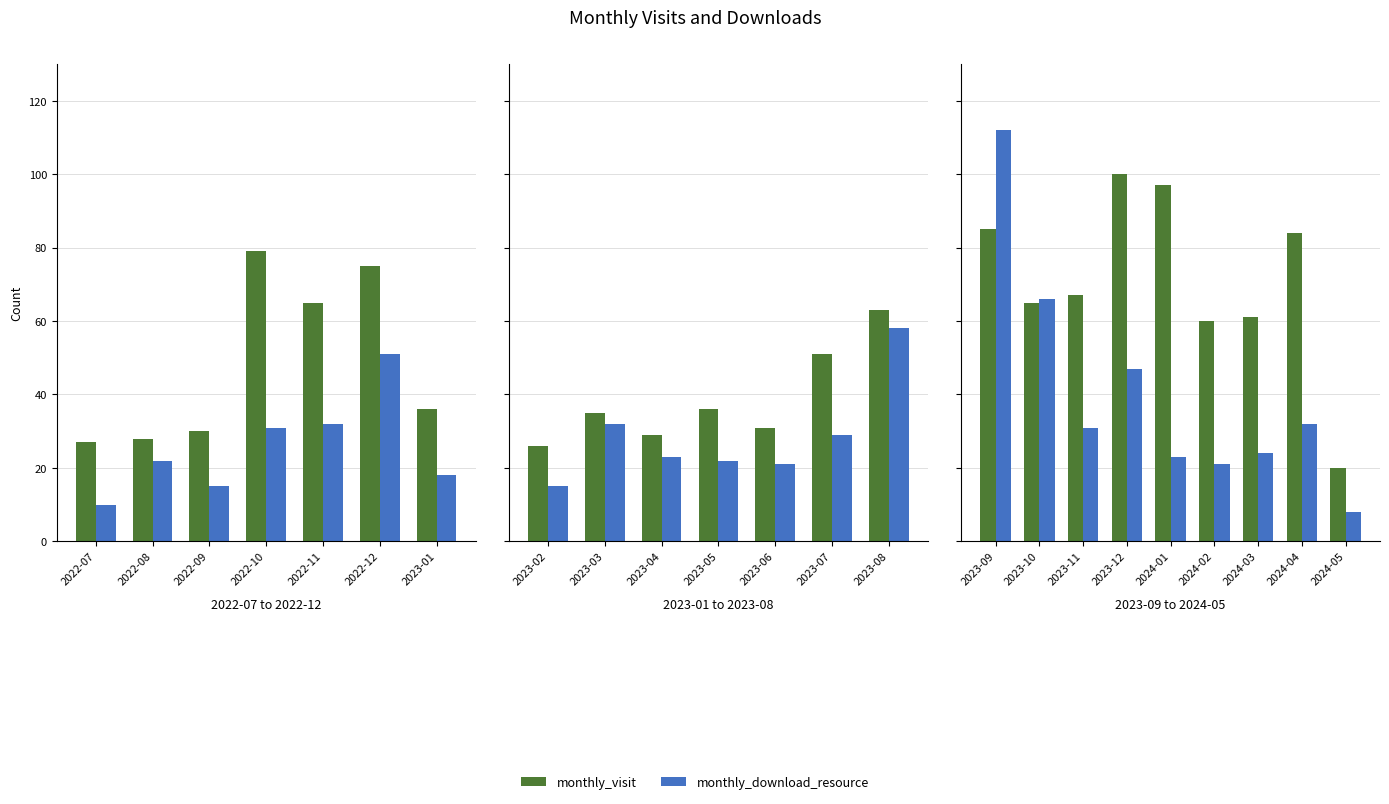

What is the maximum value shown in the chart?

112